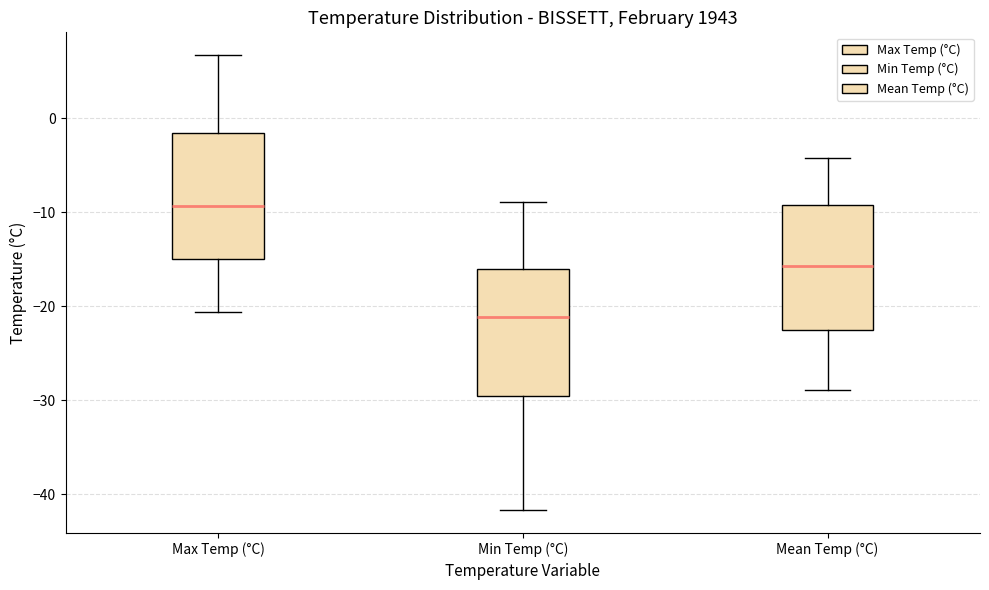

Which box has the highest median line?

Max Temp (°C)